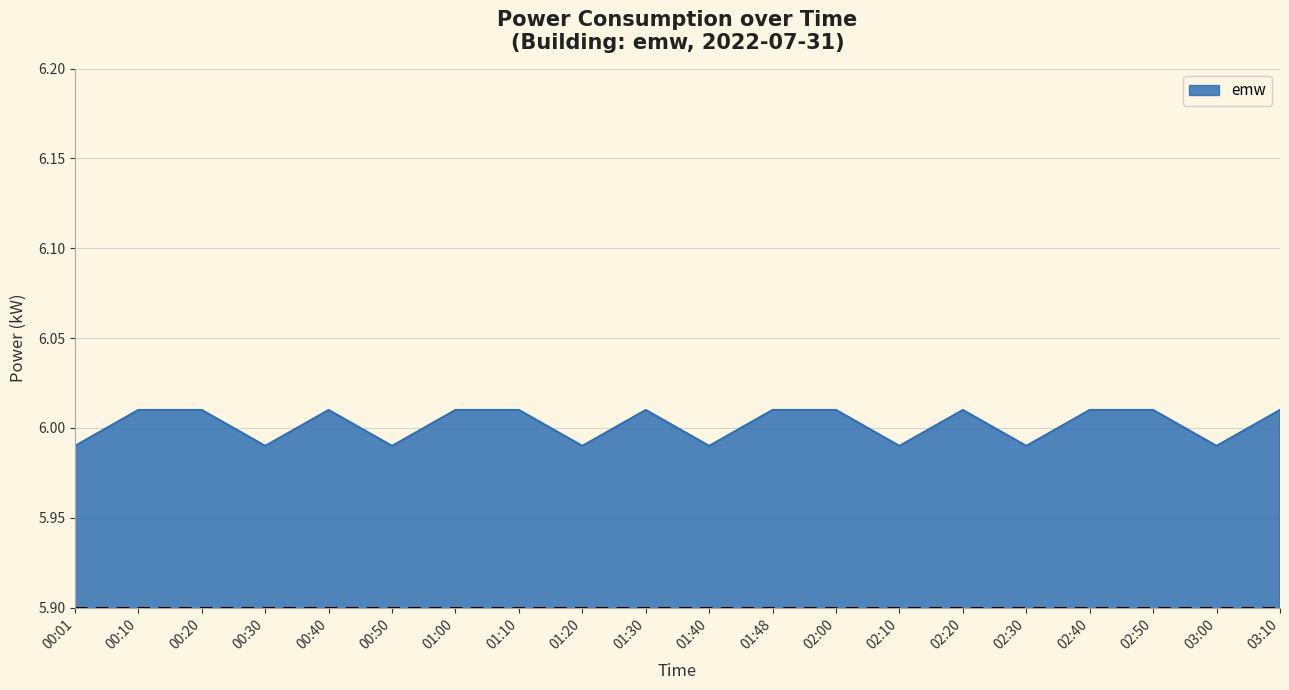

True or false: the data shows 2.3 at 03:10.

False